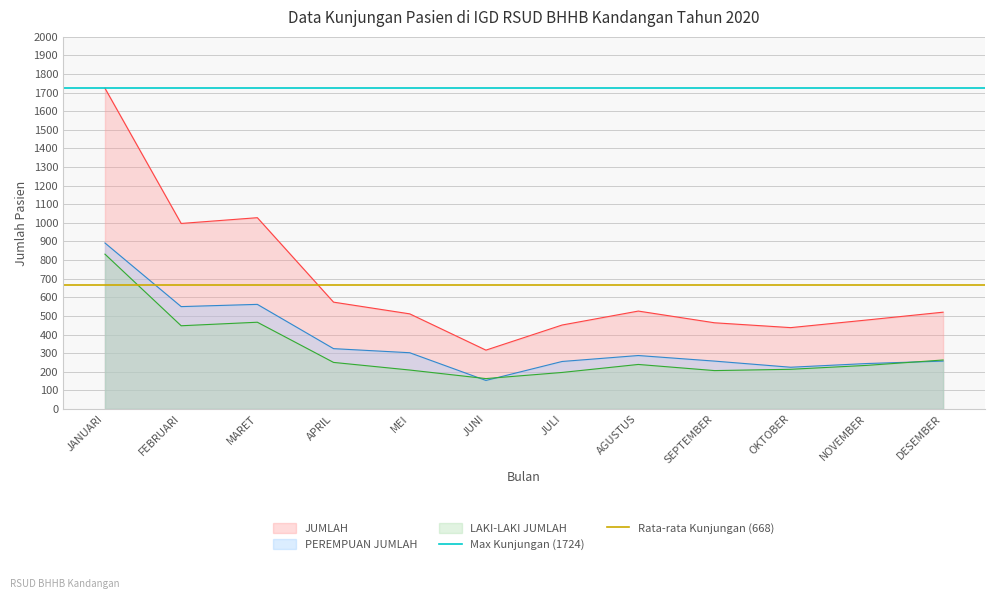

At which category does the chart reach its peak across all series?

JANUARI